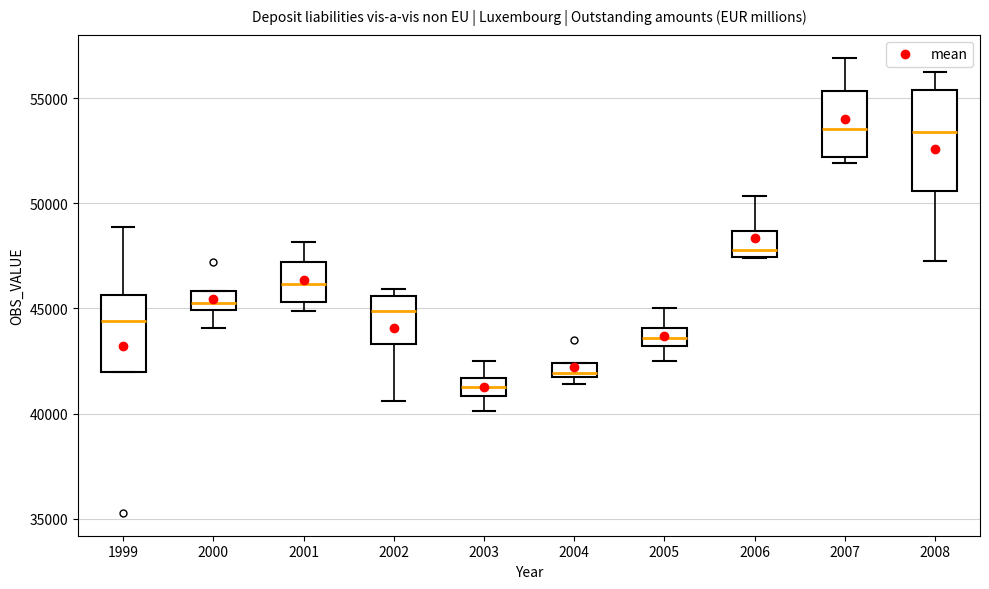

Which box has the lowest median line?

2003